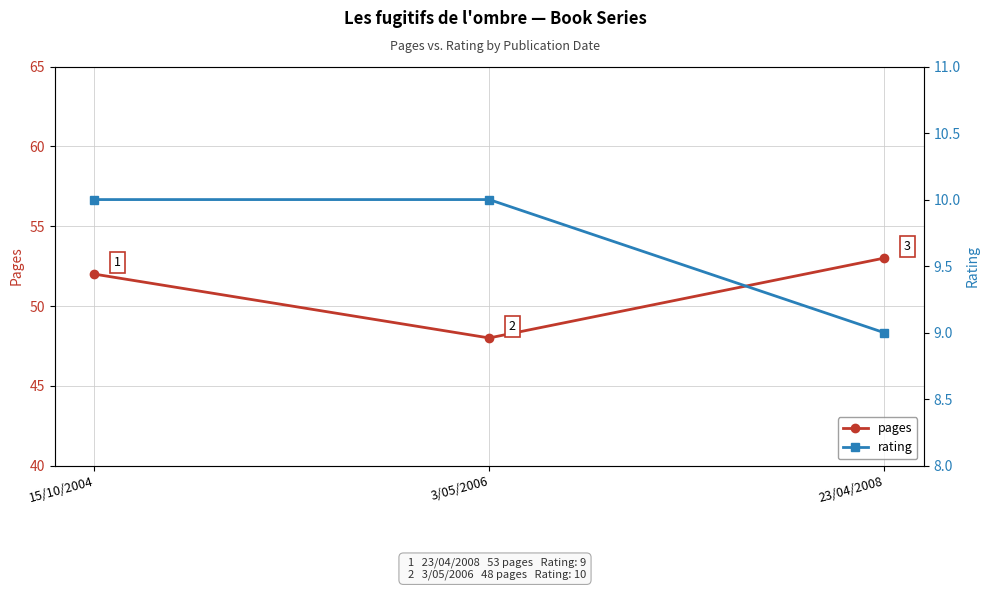

What are all the series names shown in the legend?

pages, rating